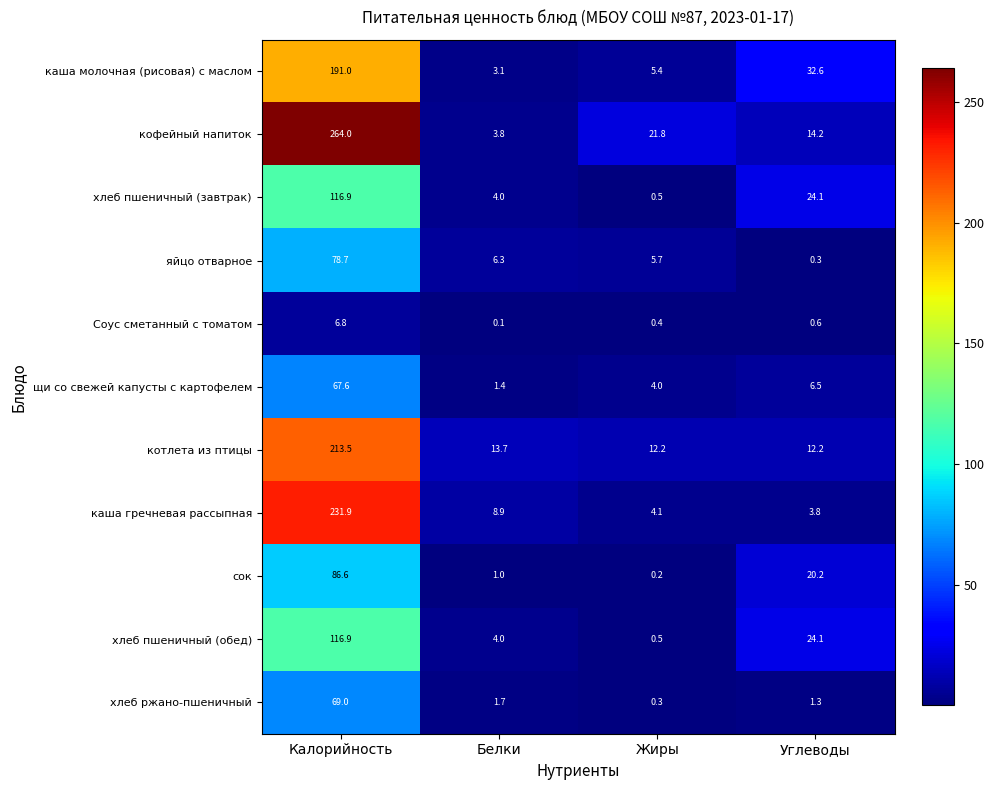

What is the spread (max minus min) of values at Углеводы?

32.3